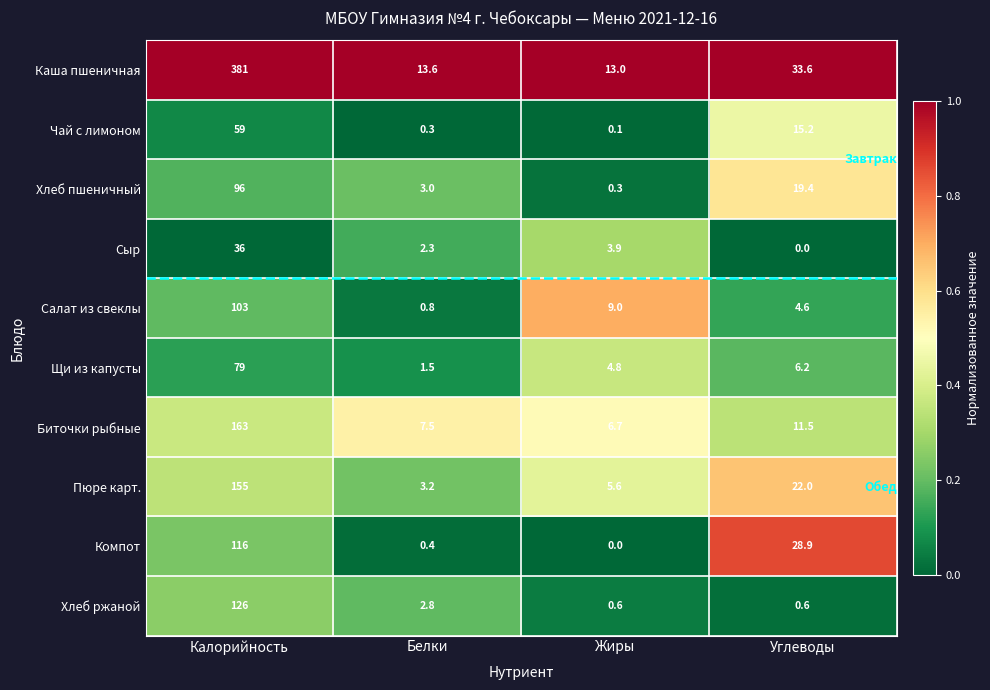

Is the value of Хлеб пшеничный at Углеводы greater than the value of Компот at Жиры?

Yes